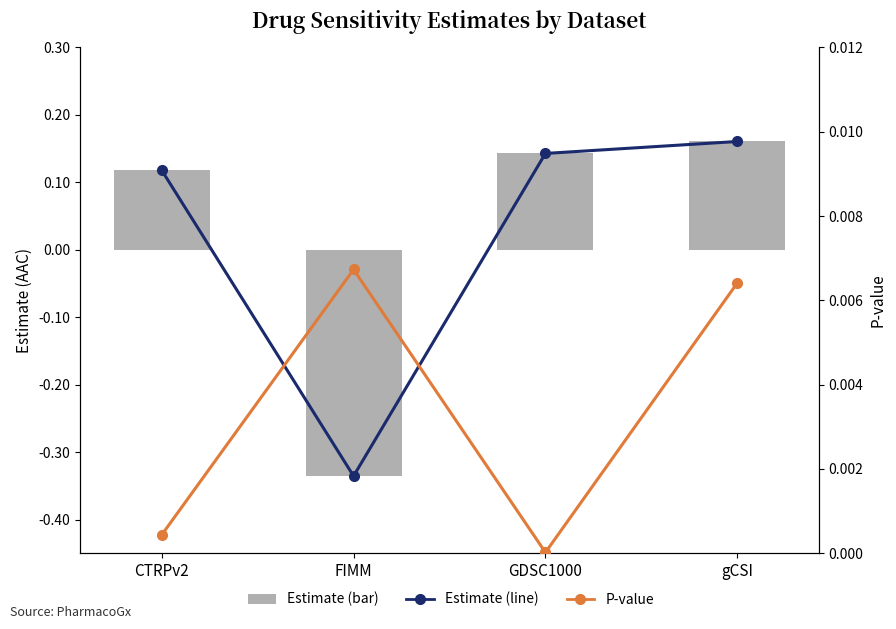

Rank the categories by Estimate (bar) value from lowest to highest.

FIMM, CTRPv2, GDSC1000, gCSI